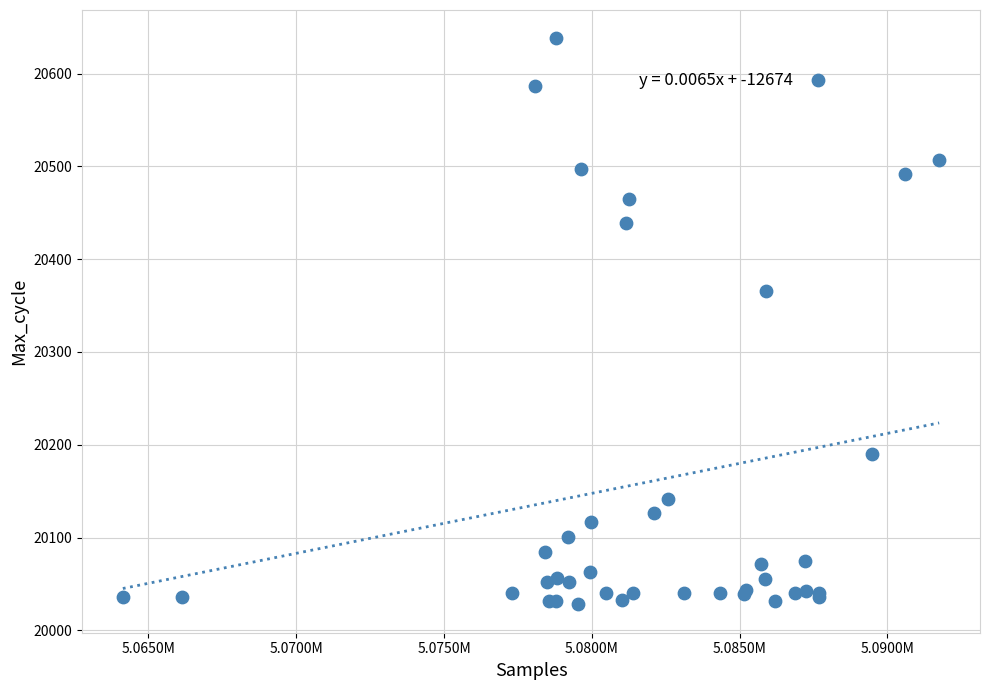

What Y value in the scatter plot is closest to 20333?

20366